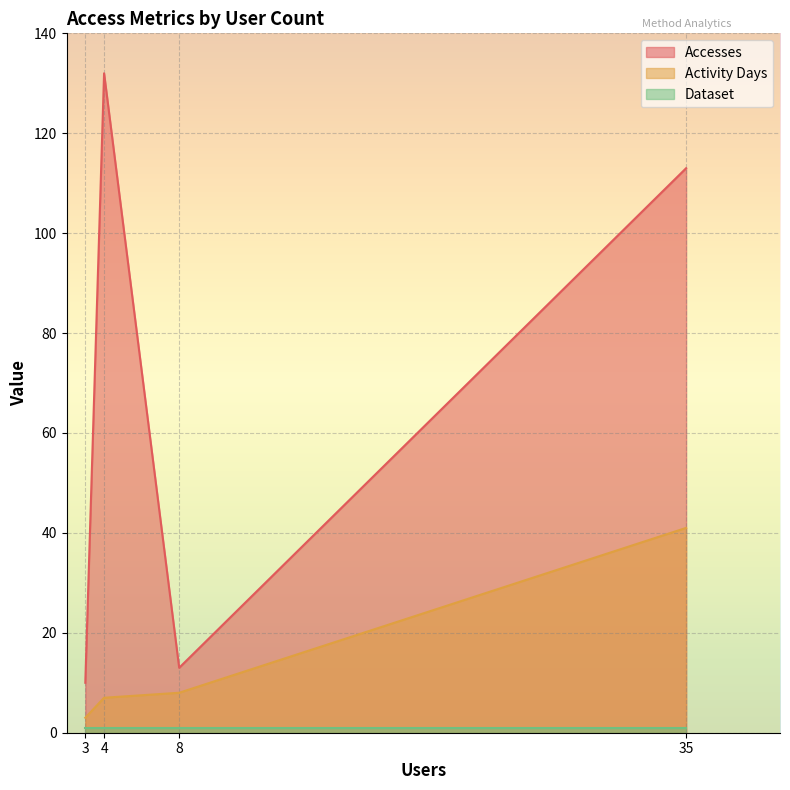

True or false: Dataset has more than 2 points higher than both neighbors.

False